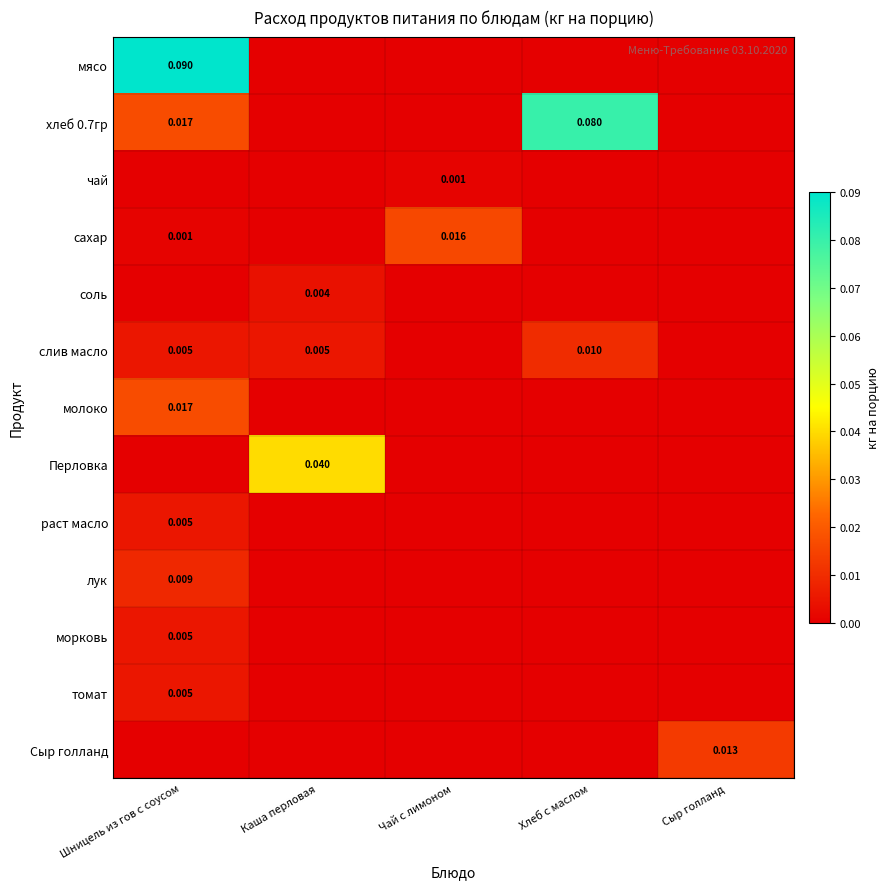

True or false: Перловка has a value of -0.0 at Хлеб с маслом.

False